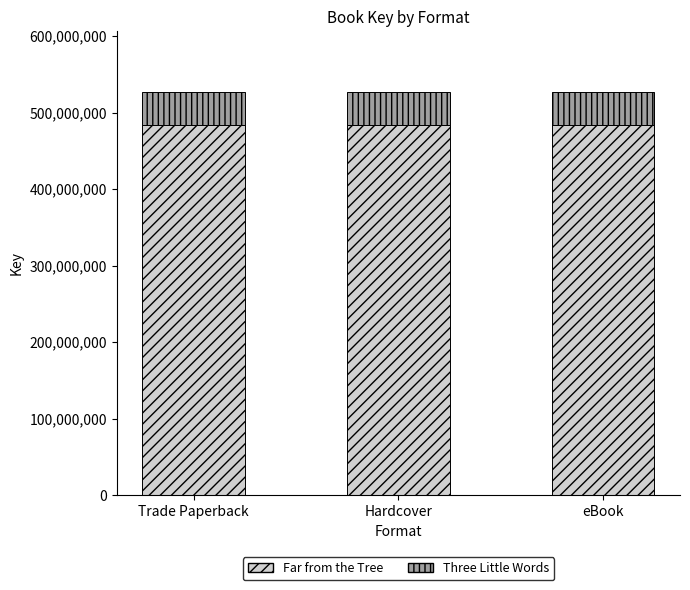

What is the sum of all Far from the Tree values?

1449527808